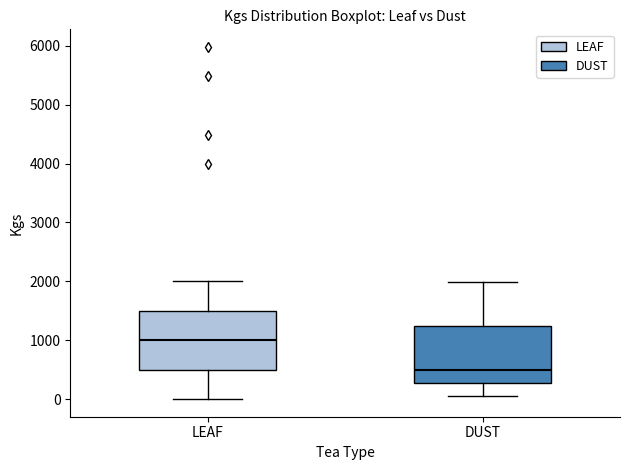

Reading left to right, read every box against the y-axis: the position of its median line, the range the box covers, and the ends of its whiskers. The values are not printed on the chart, so give them approximately, as read against the axis.

LEAF: median 1000, box 500 to 1500, whiskers 0 to 2000
DUST: median 500, box 300 to 1200, whiskers 0 to 2000